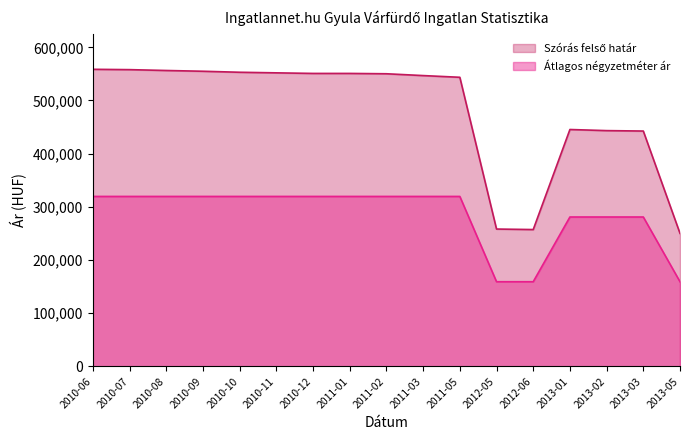

How many lines are shown in the chart?

2